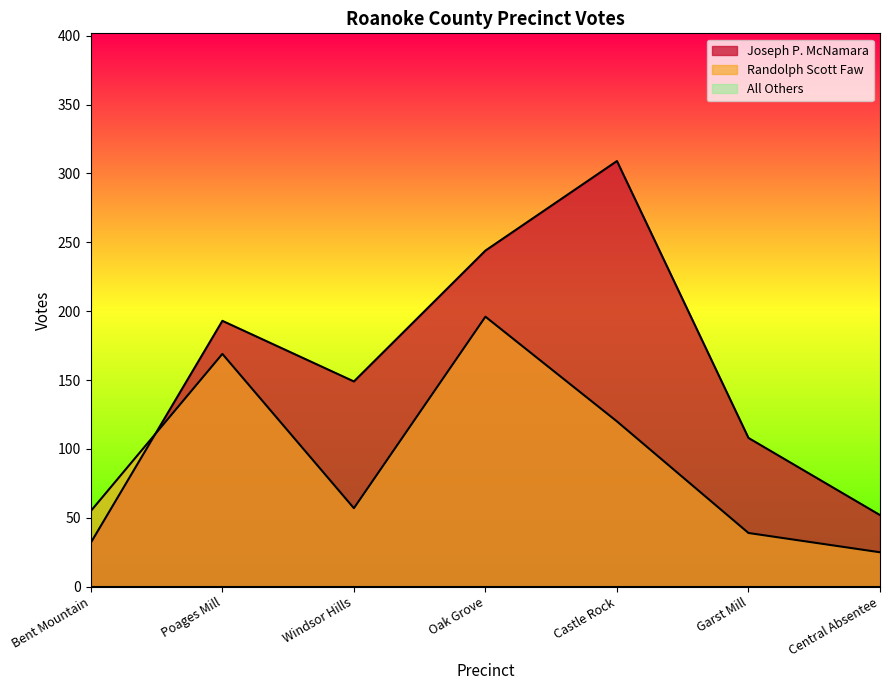

What is the lowest value of the Joseph P. McNamara series?

32